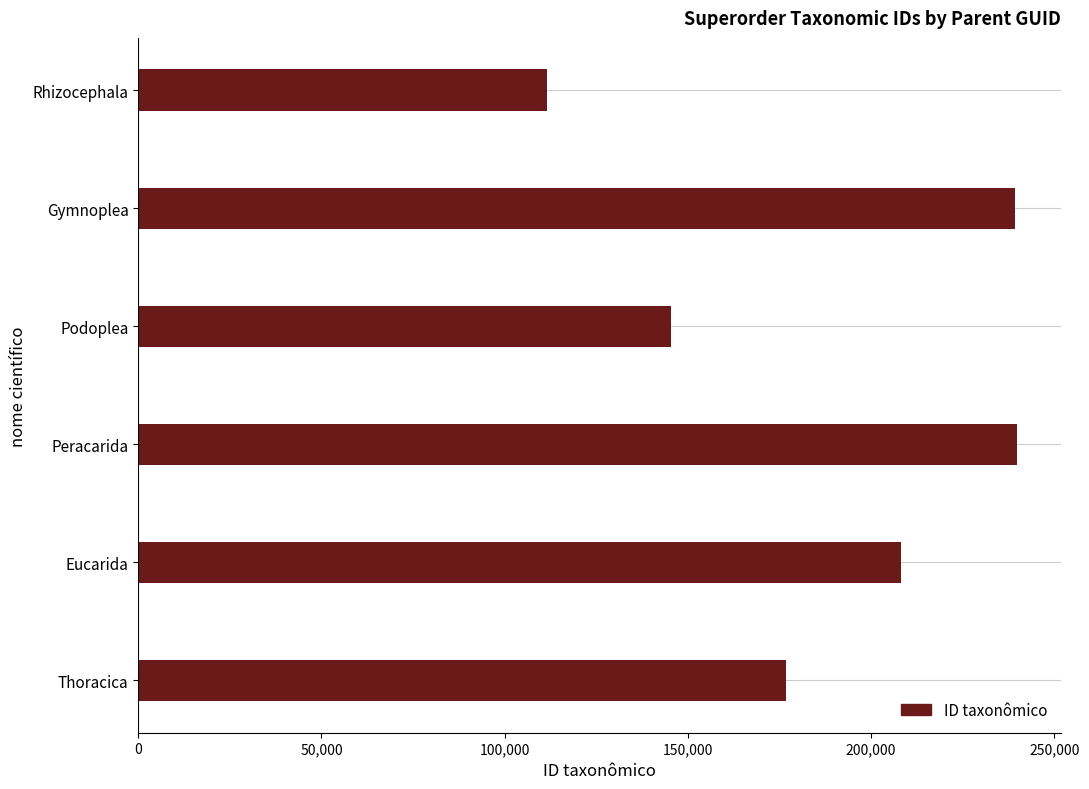

Approximately how many times larger is the value at Peracarida compared to Podoplea?

1.6